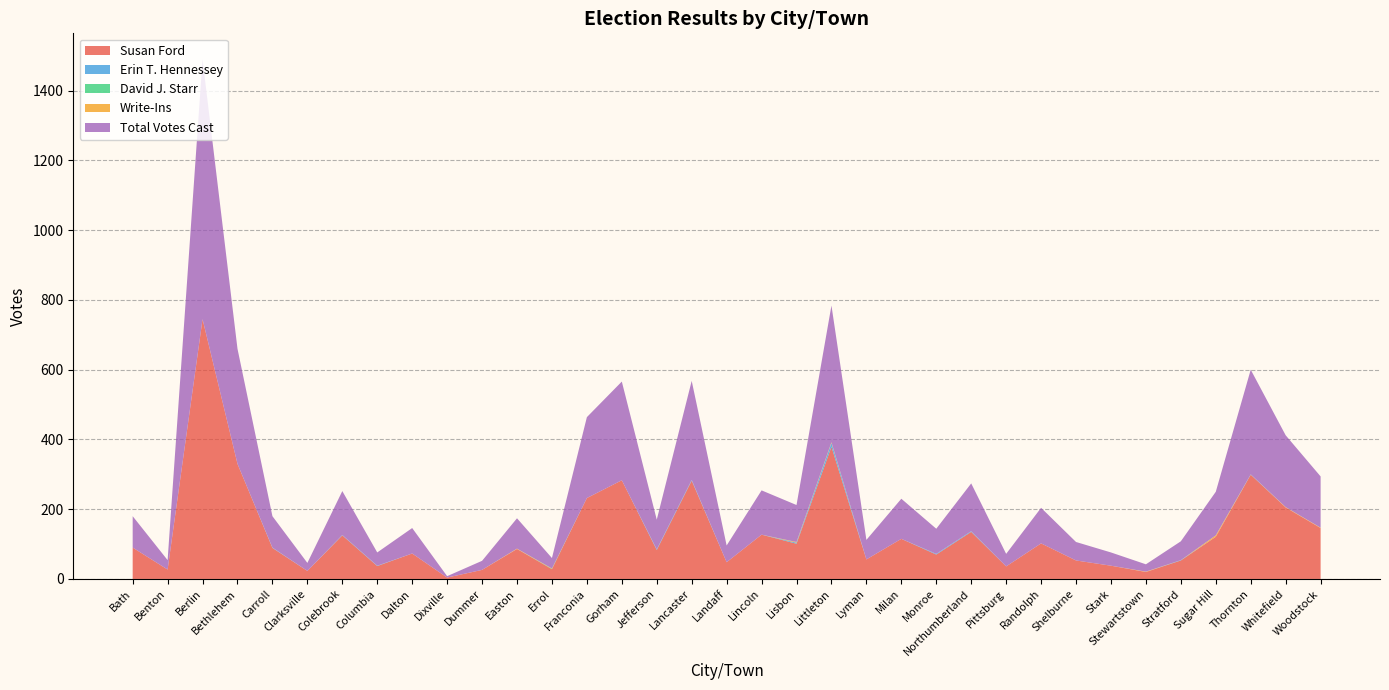

Reading left to right, what are all the values shown in this chart?

Susan Ford: Bath=90	Benton=27	Berlin=745	Bethlehem=330	Carroll=89	Clarksville=23	Colebrook=125	Columbia=37	Dalton=73	Dixville=4	Dummer=26	Easton=86	Errol=28	Franconia=232	Gorham=283	Jefferson=83	Lancaster=282	Landaff=48	Lincoln=127	Lisbon=101	Littleton=379	Lyman=56	Milan=115	Monroe=70	Northumberland=135	Pittsburg=36	Randolph=102	Shelburne=53	Stark=38	Stewartstown=20	Stratford=53	Sugar Hill=121	Thornton=299	Whitefield=205	Woodstock=146
Erin T. Hennessey: Bath=0	Benton=0	Berlin=0	Bethlehem=0	Carroll=1	Clarksville=0	Colebrook=1	Columbia=1	Dalton=0	Dixville=0	Dummer=0	Easton=0	Errol=0	Franconia=0	Gorham=0	Jefferson=2	Lancaster=2	Landaff=0	Lincoln=0	Lisbon=3	Littleton=11	Lyman=0	Milan=0	Monroe=2	Northumberland=2	Pittsburg=0	Randolph=0	Shelburne=0	Stark=0	Stewartstown=0	Stratford=1	Sugar Hill=0	Thornton=1	Whitefield=0	Woodstock=0
David J. Starr: Bath=0	Benton=0	Berlin=0	Bethlehem=0	Carroll=0	Clarksville=0	Colebrook=0	Columbia=0	Dalton=0	Dixville=0	Dummer=0	Easton=0	Errol=1	Franconia=0	Gorham=0	Jefferson=0	Lancaster=0	Landaff=0	Lincoln=0	Lisbon=0	Littleton=0	Lyman=0	Milan=0	Monroe=0	Northumberland=0	Pittsburg=0	Randolph=0	Shelburne=0	Stark=0	Stewartstown=0	Stratford=0	Sugar Hill=0	Thornton=0	Whitefield=0	Woodstock=0
Write-Ins: Bath=0	Benton=0	Berlin=0	Bethlehem=0	Carroll=0	Clarksville=0	Colebrook=0	Columbia=0	Dalton=0	Dixville=0	Dummer=0	Easton=1	Errol=1	Franconia=0	Gorham=0	Jefferson=0	Lancaster=0	Landaff=0	Lincoln=0	Lisbon=2	Littleton=2	Lyman=0	Milan=0	Monroe=0	Northumberland=0	Pittsburg=0	Randolph=0	Shelburne=0	Stark=0	Stewartstown=1	Stratford=0	Sugar Hill=4	Thornton=0	Whitefield=1	Woodstock=1
Total Votes Cast: Bath=90	Benton=27	Berlin=745	Bethlehem=330	Carroll=90	Clarksville=23	Colebrook=126	Columbia=38	Dalton=73	Dixville=4	Dummer=26	Easton=87	Errol=30	Franconia=232	Gorham=283	Jefferson=85	Lancaster=284	Landaff=48	Lincoln=127	Lisbon=106	Littleton=392	Lyman=56	Milan=115	Monroe=72	Northumberland=137	Pittsburg=36	Randolph=102	Shelburne=53	Stark=38	Stewartstown=21	Stratford=54	Sugar Hill=125	Thornton=300	Whitefield=206	Woodstock=147